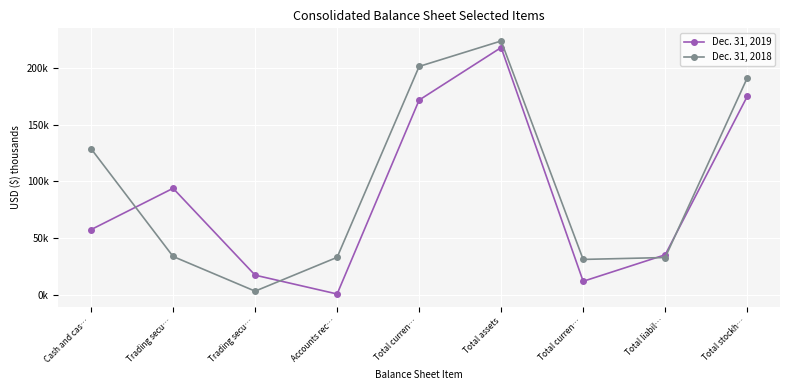

What are all the series names shown in the legend?

Dec. 31, 2019, Dec. 31, 2018